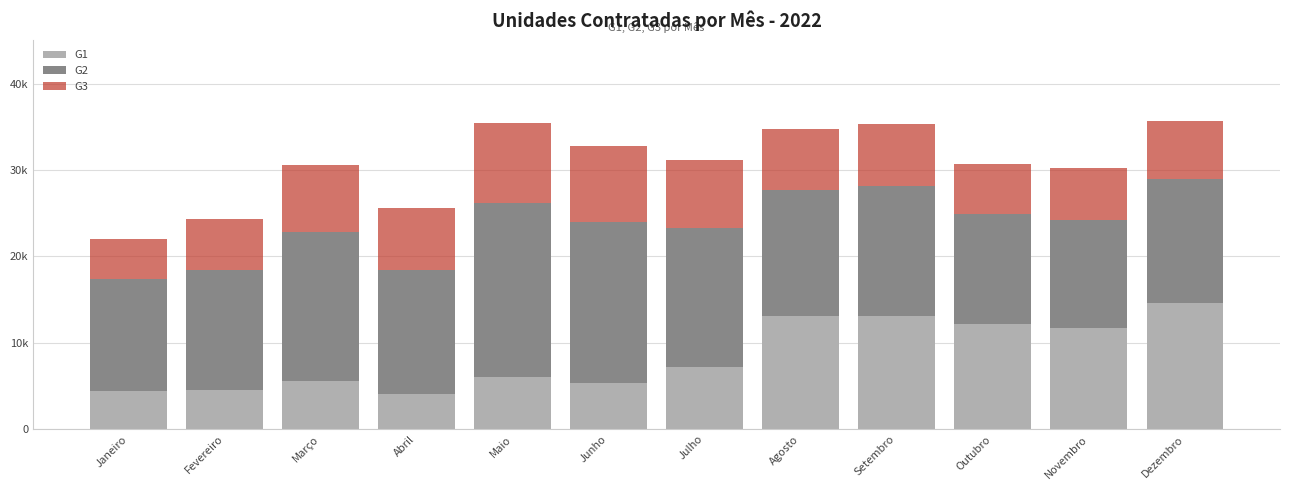

What position from the right is Junho?

7